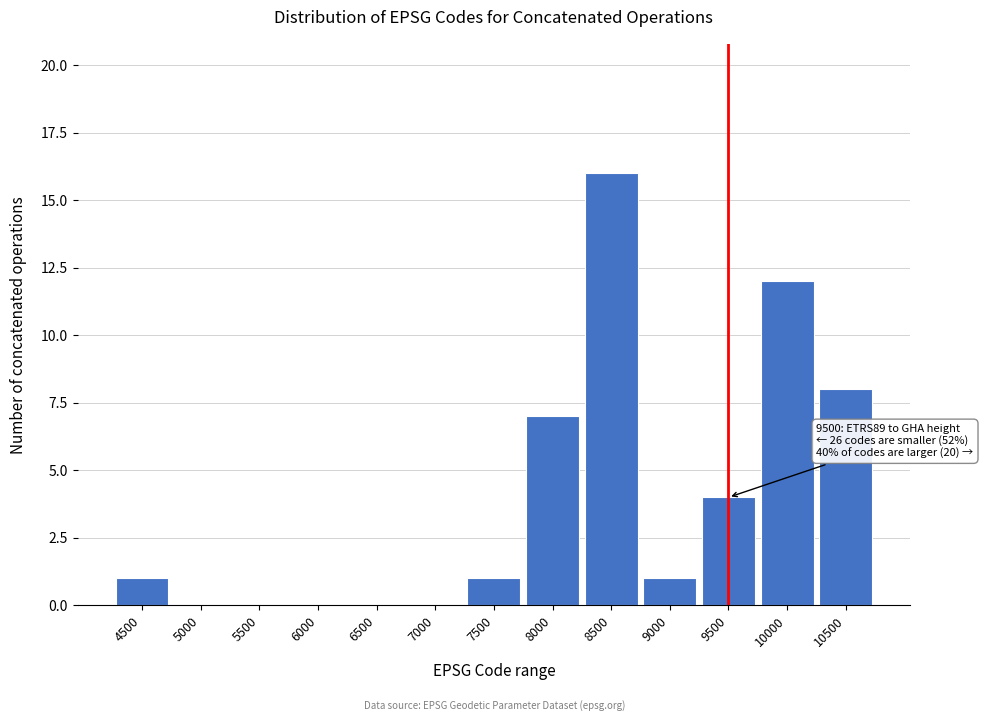

Reading left to right, what are all the values shown in this chart?

4500=1	5000=0	5500=0	6000=0	6500=0	7000=0	7500=1	8000=7	8500=16	9000=1	9500=4	10000=12	10500=8